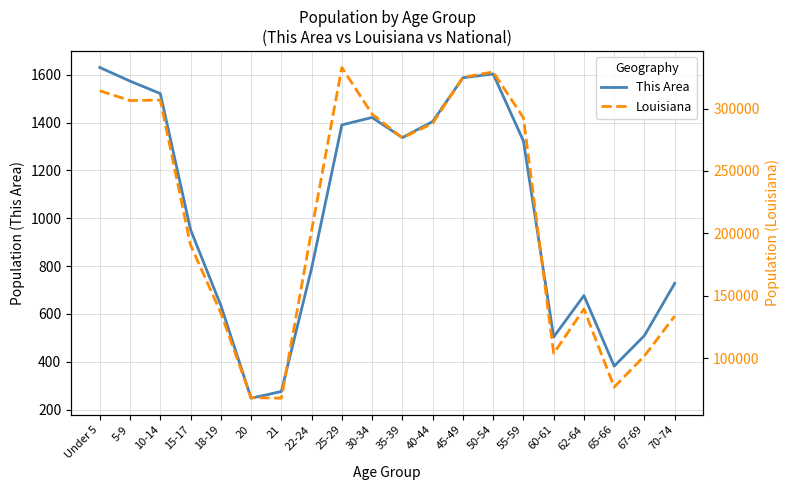

At 5-9, list the series in order from largest to smallest.

Louisiana, This Area